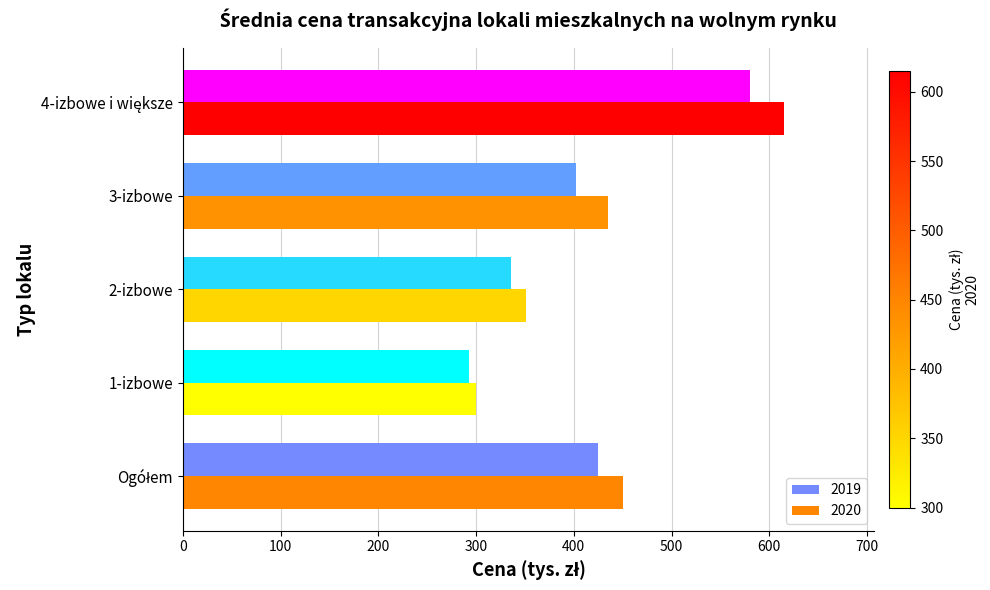

What is the sum of all 2020 values?

2151